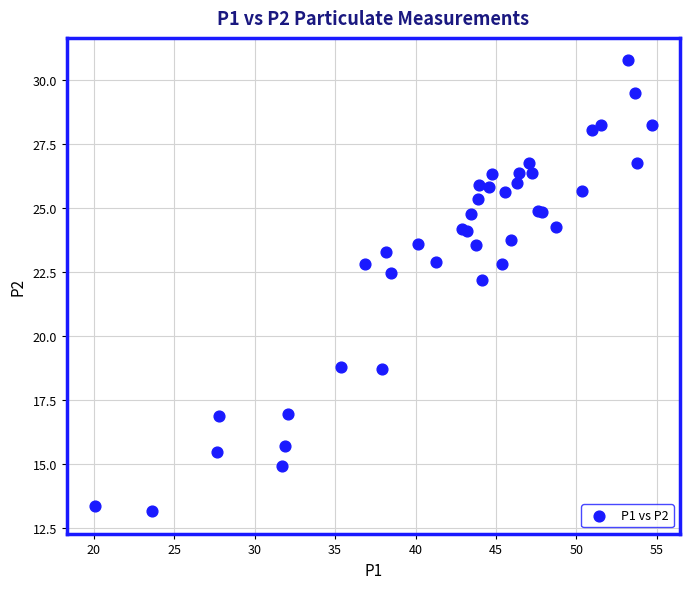

What Y value in the scatter plot is closest to 21?

22.2